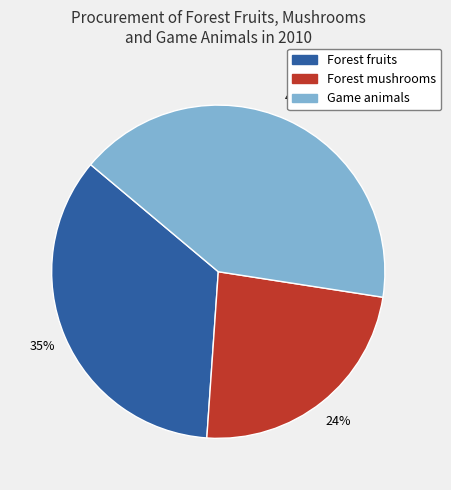

What is the ratio of the value at Forest mushrooms to the value at Forest fruits?

0.7